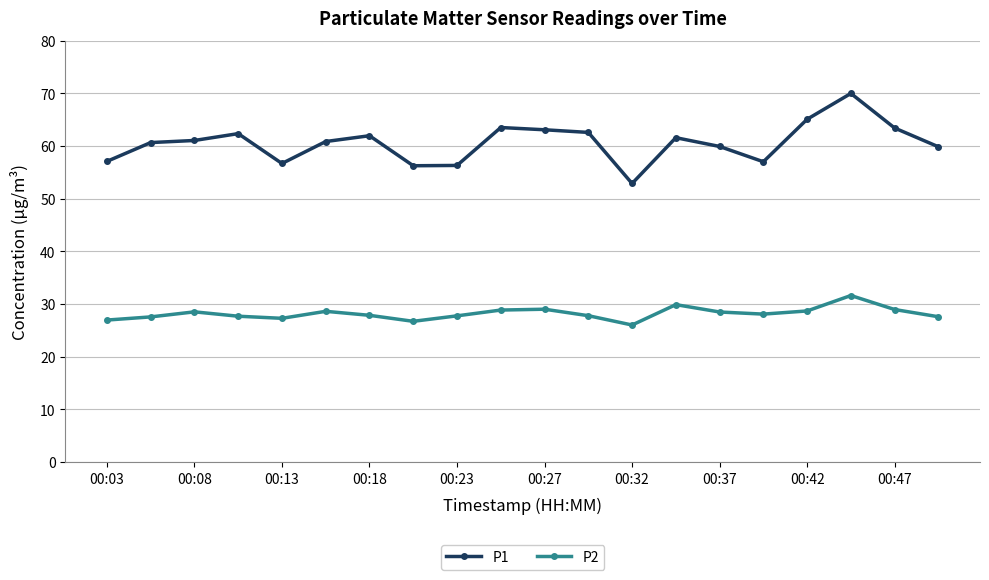

What is the value of the P2 point at the 4th from the left?

27.7